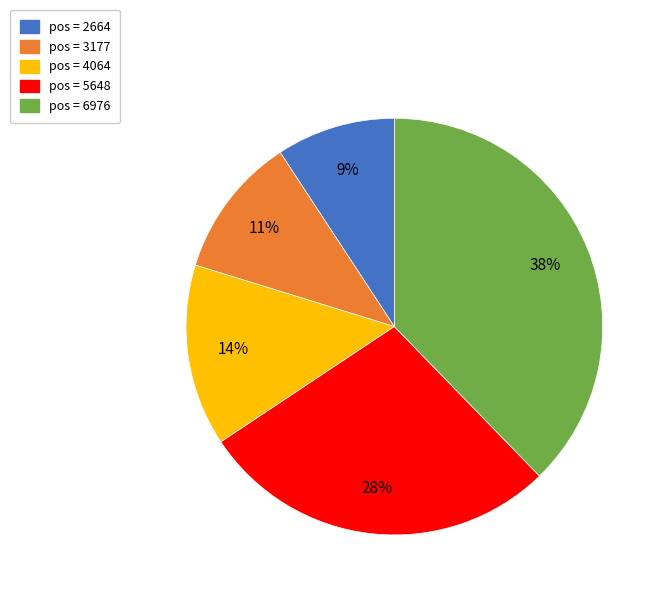

To the nearest percent, what is the average slice percentage?

20%